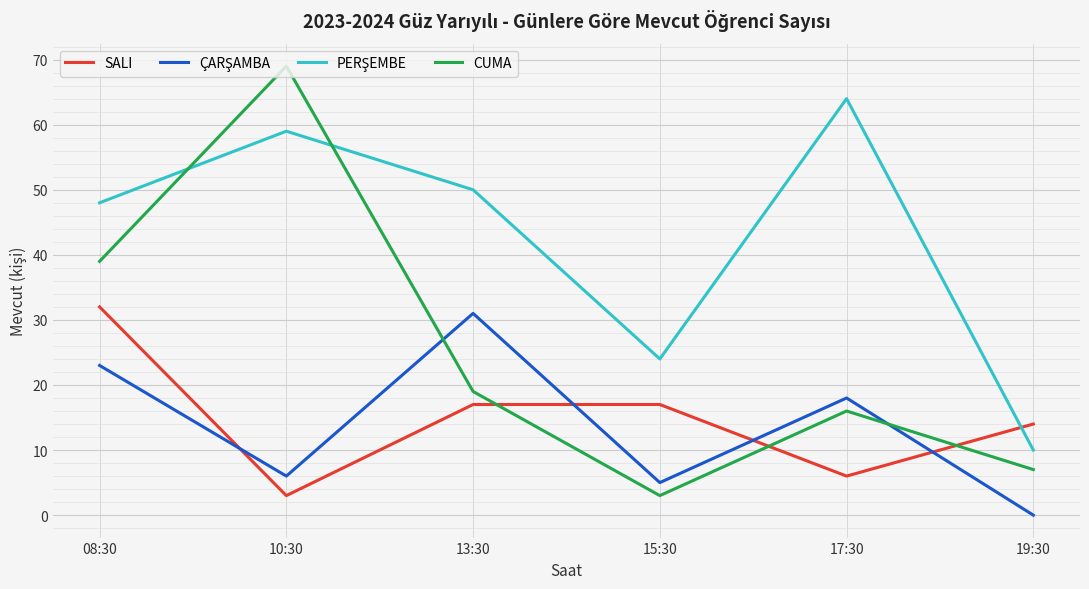

What is the greatest value displayed?

69